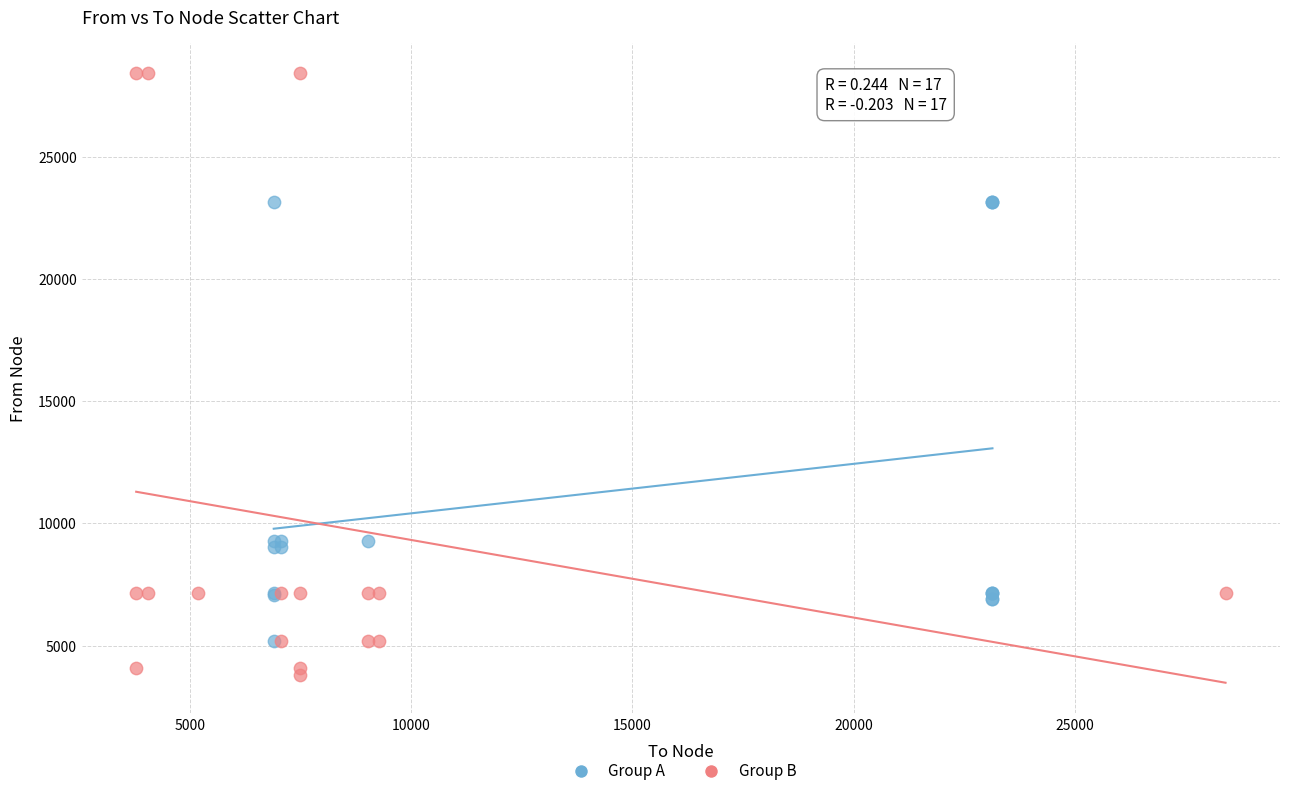

Which series reaches the minimum Y coordinate?

Group B